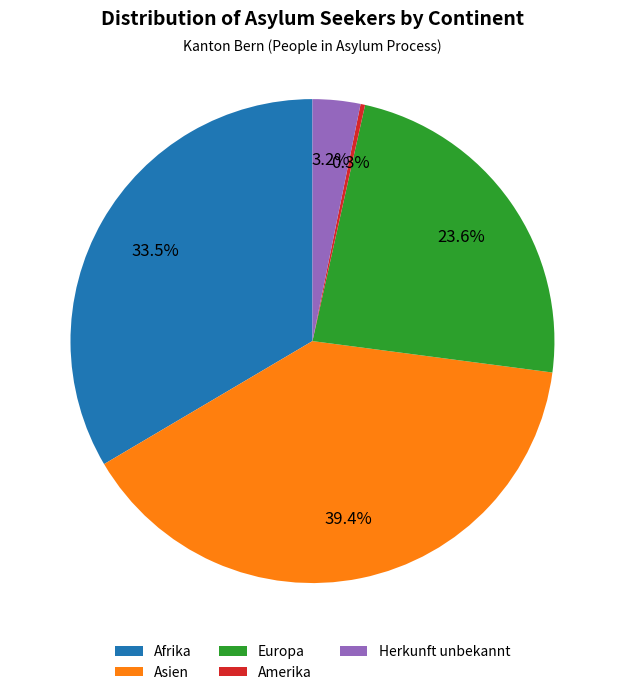

What is the ratio of the value at Amerika to the value at Herkunft unbekannt?

0.1